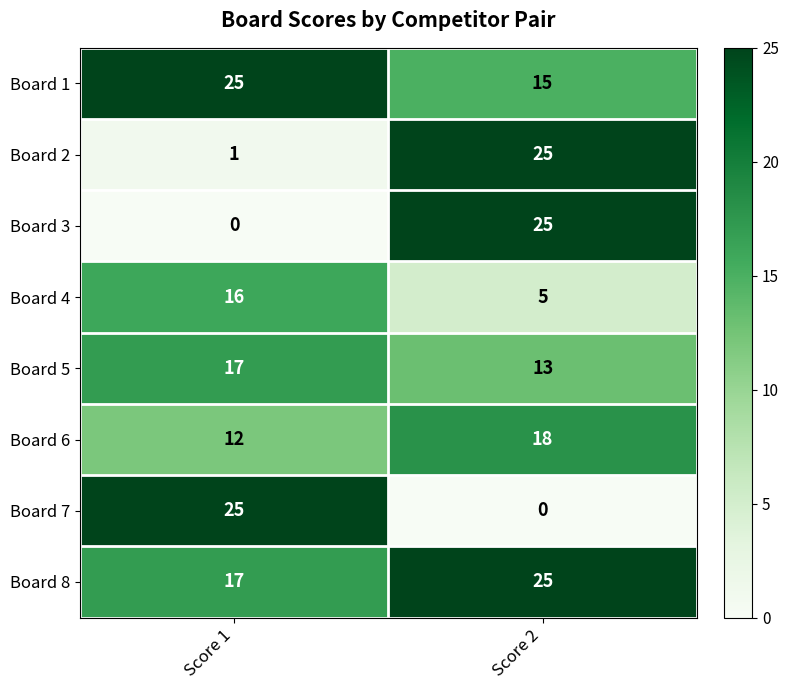

Is the value of Board 1 at Score 2 greater than the value of Board 8 at Score 1?

No